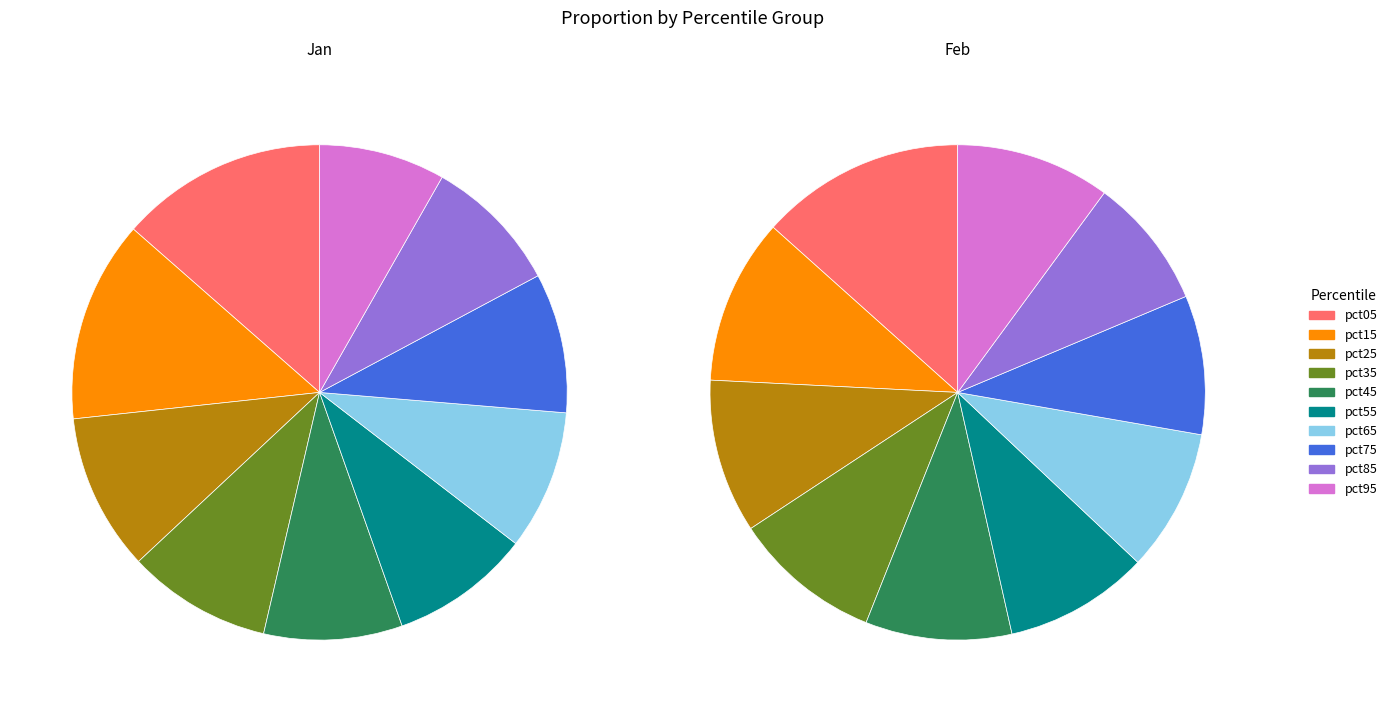

How many segments does this pie chart have?

10